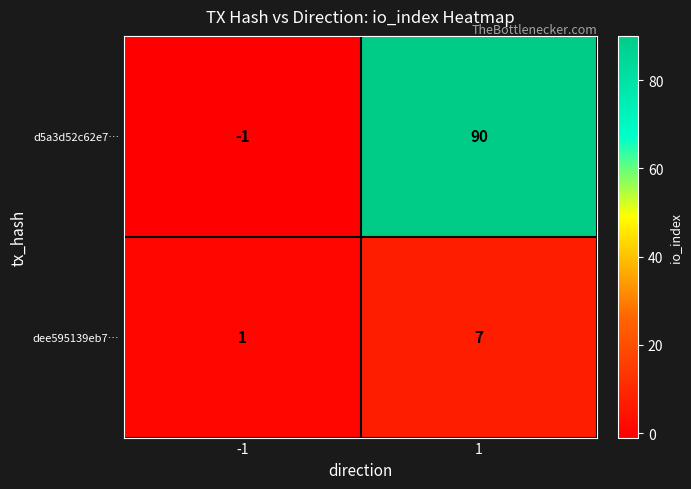

What is the difference between the maximum and minimum values in the dee595139eb7… series?

6